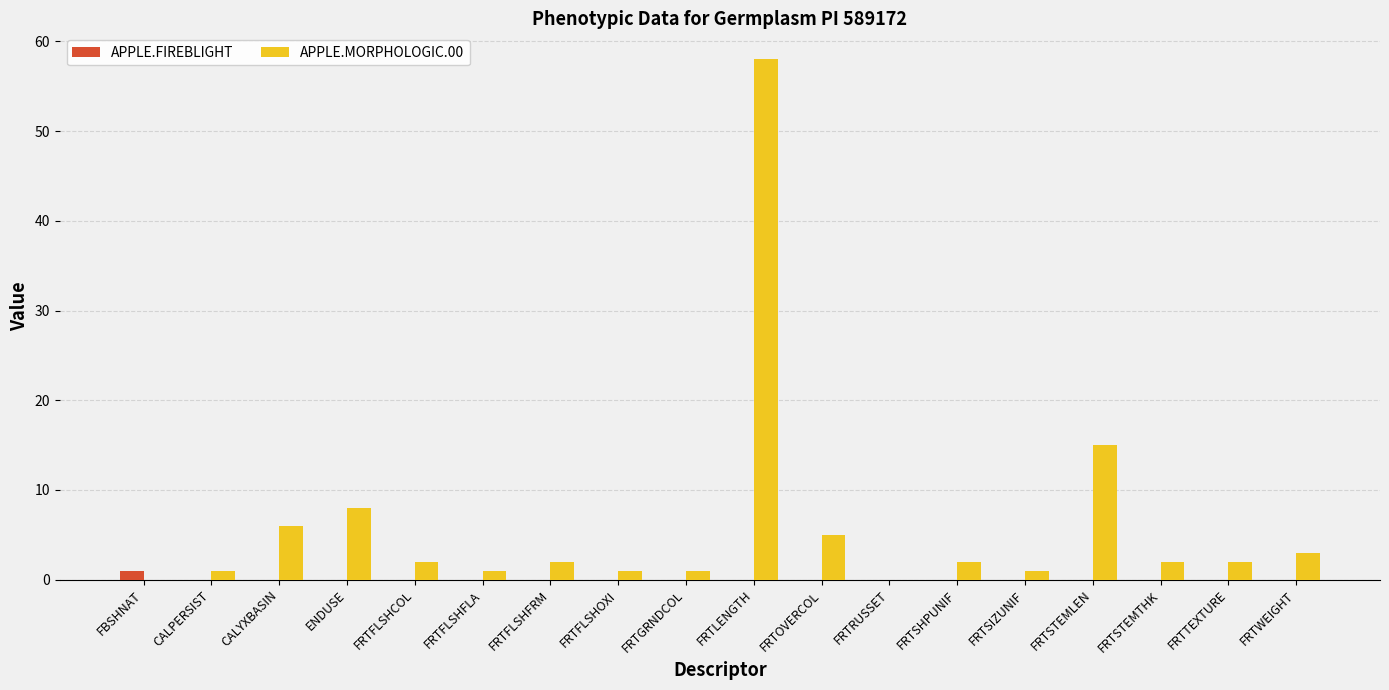

Between FRTRUSSET and FRTSTEMLEN, which series saw the biggest shift?

APPLE.MORPHOLOGIC.00